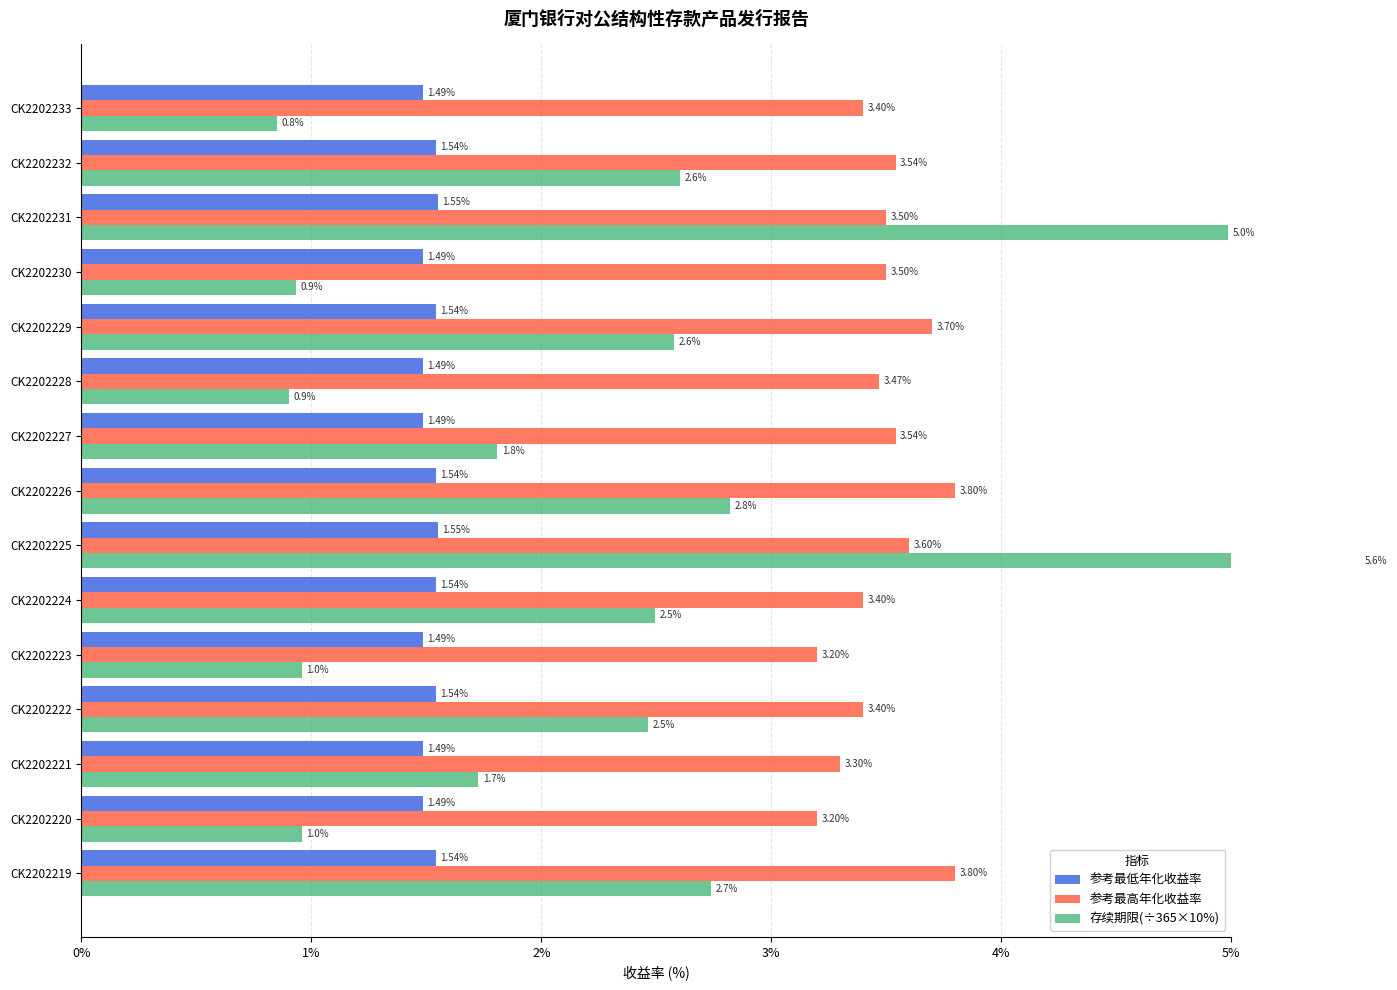

Is it true that 参考最低年化收益率 equals 1.5 at CK2202219?

True